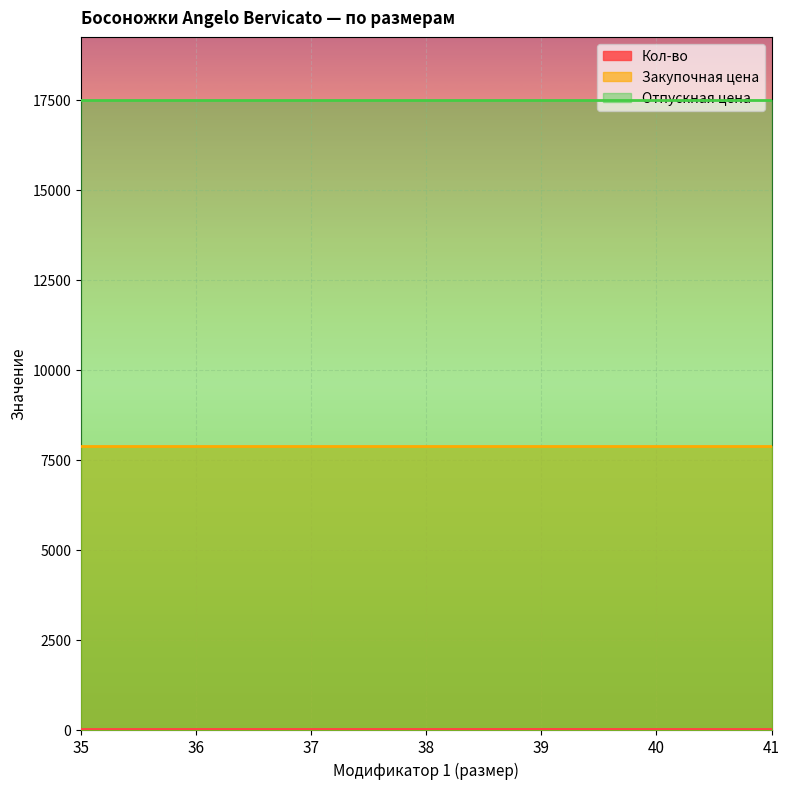

True or false: Закупочная цена has a value of 13334 at 40.

False